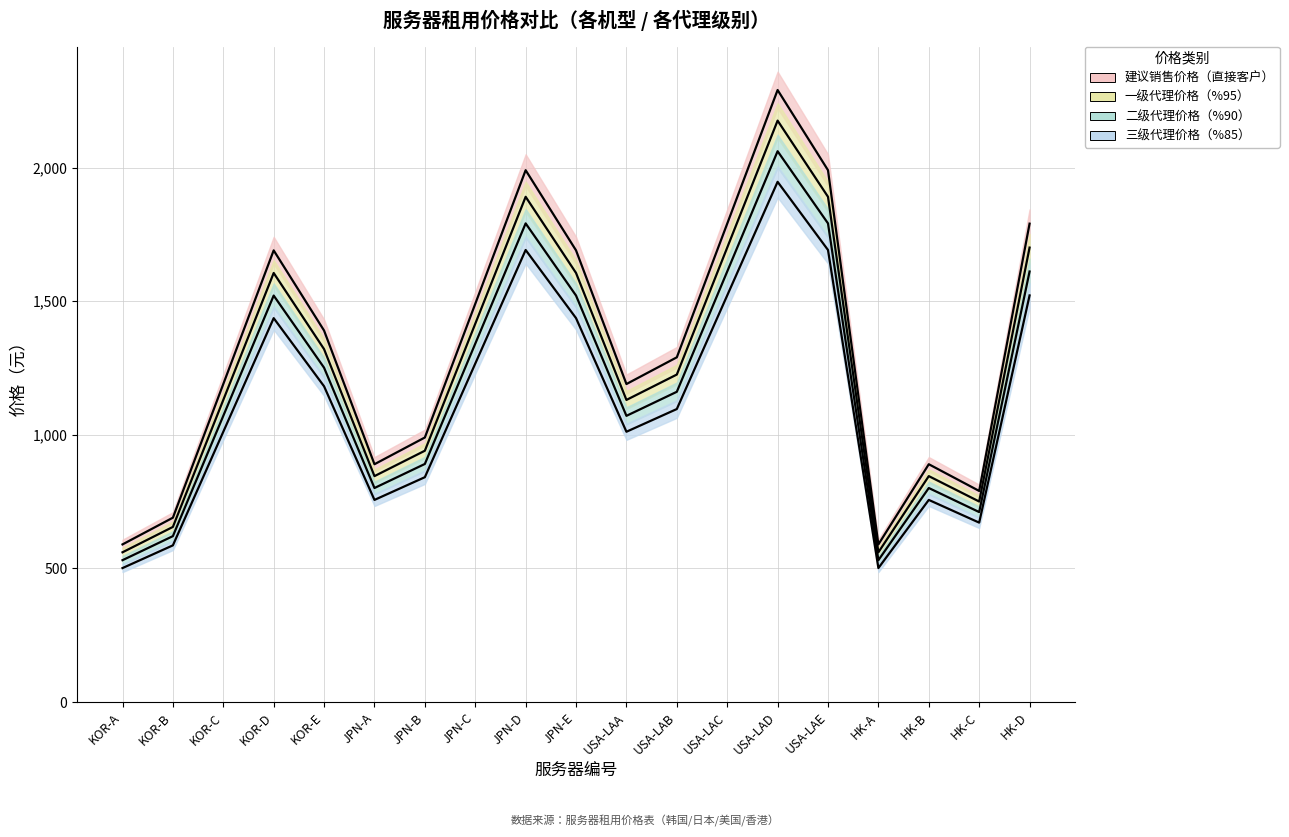

Rank the series by their maximum value, from highest to lowest.

建议销售价格（直接客户）, 一级代理价格（%95）, 二级代理价格（%90）, 三级代理价格（%85）